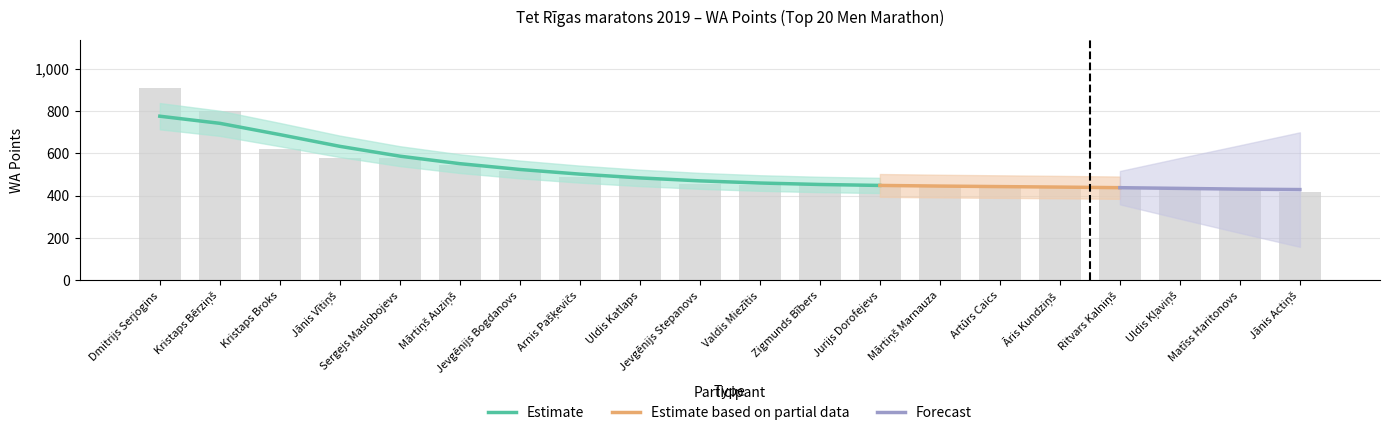

How many categories are shown in the chart?

20